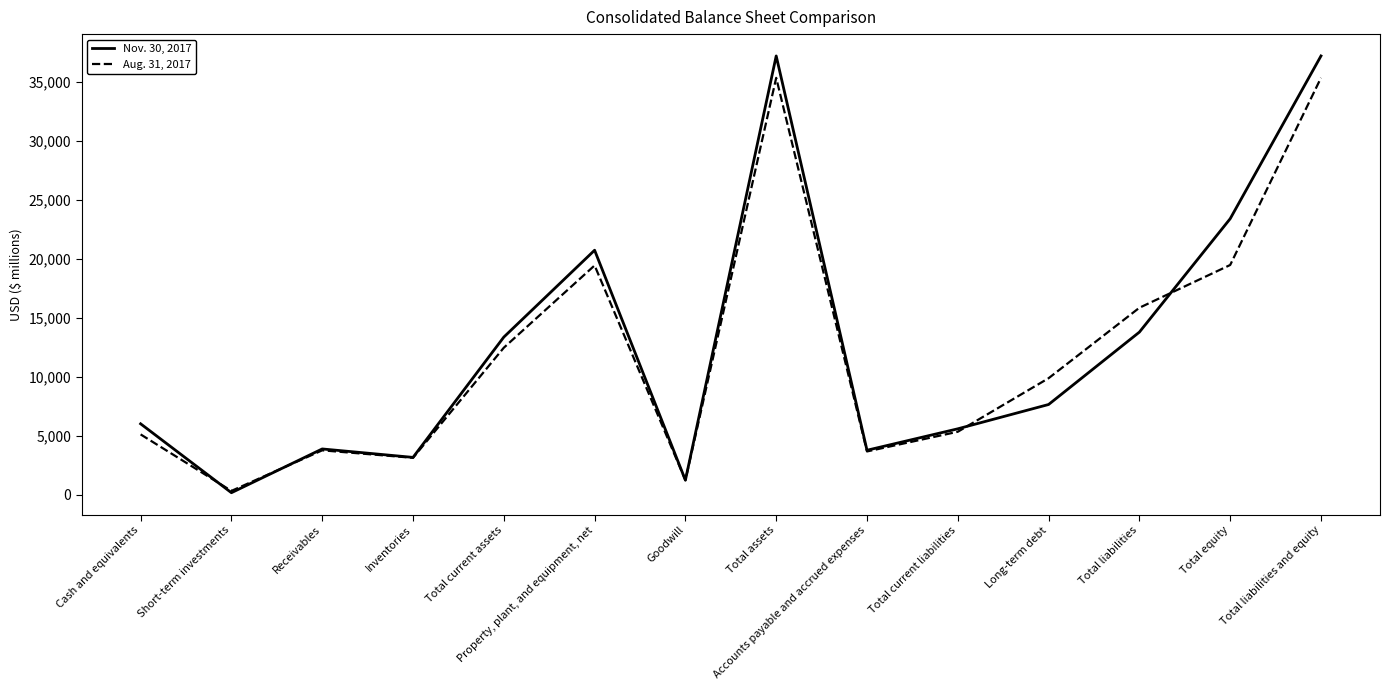

Rank the series at Total current assets from lowest to highest value.

Aug. 31, 2017, Nov. 30, 2017